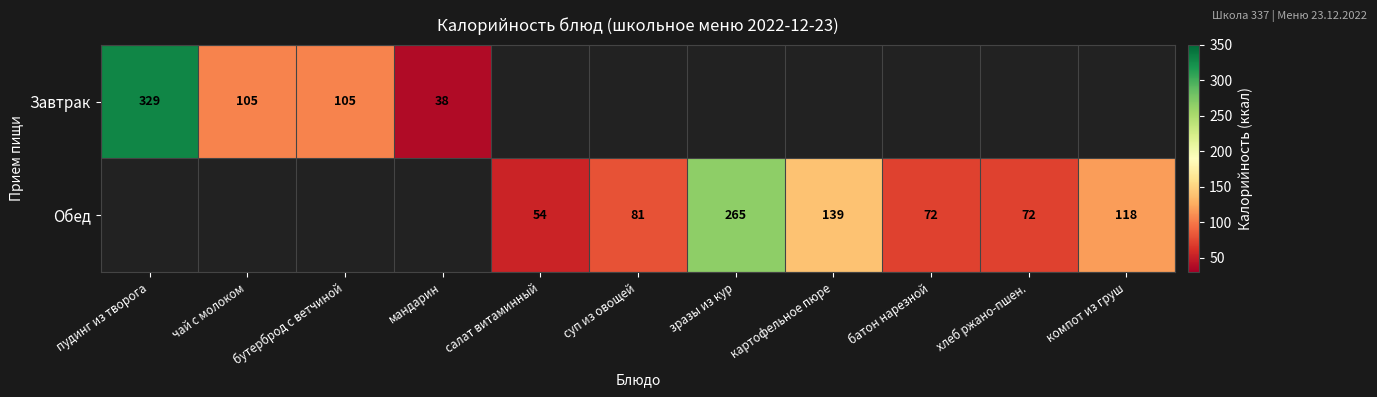

How many categories are shown in the chart?

11